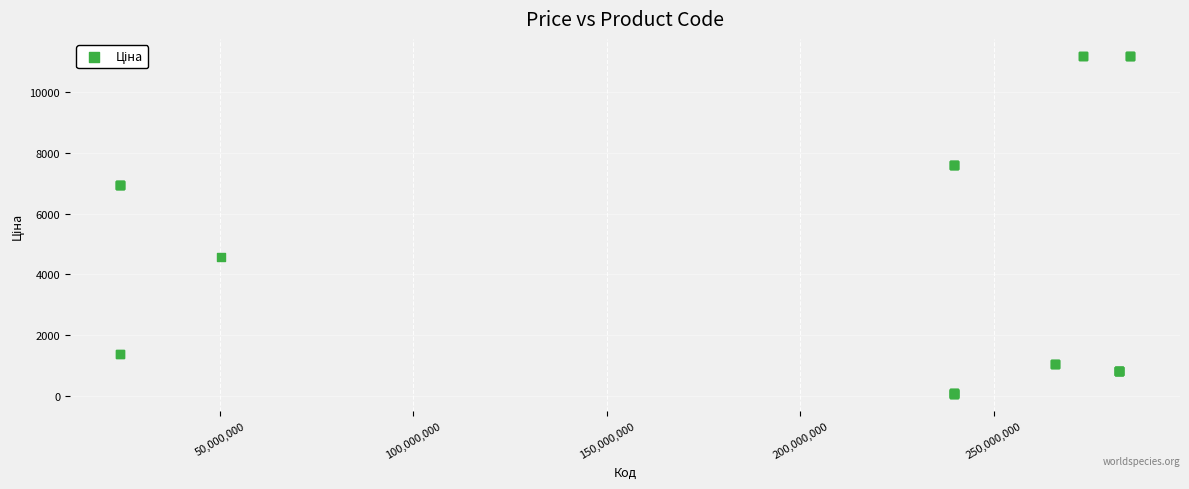

What Y value in the scatter plot is closest to 5622?

4561.9